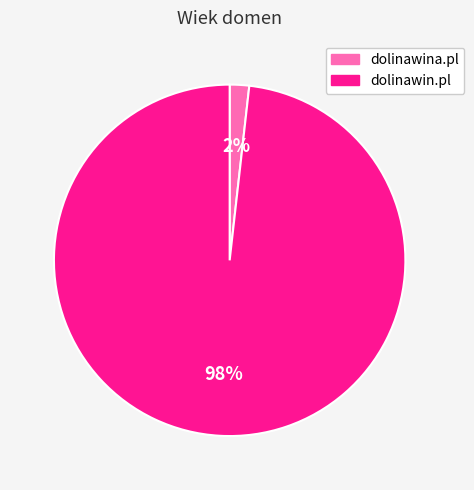

Which slice is the smallest?

dolinawina.pl